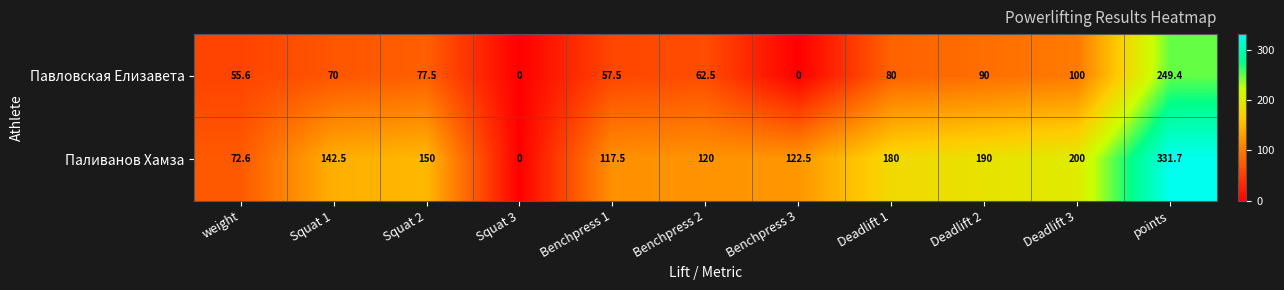

Reading left to right, what are all the values shown in this chart?

Павловская Елизавета: weight=55.6	Squat 1=70.0	Squat 2=77.5	Squat 3=0.0	Benchpress 1=57.5	Benchpress 2=62.5	Benchpress 3=0.0	Deadlift 1=80.0	Deadlift 2=90.0	Deadlift 3=100.0	points=249.4
Паливанов Хамза: weight=72.6	Squat 1=142.5	Squat 2=150.0	Squat 3=0.0	Benchpress 1=117.5	Benchpress 2=120.0	Benchpress 3=122.5	Deadlift 1=180.0	Deadlift 2=190.0	Deadlift 3=200.0	points=331.7